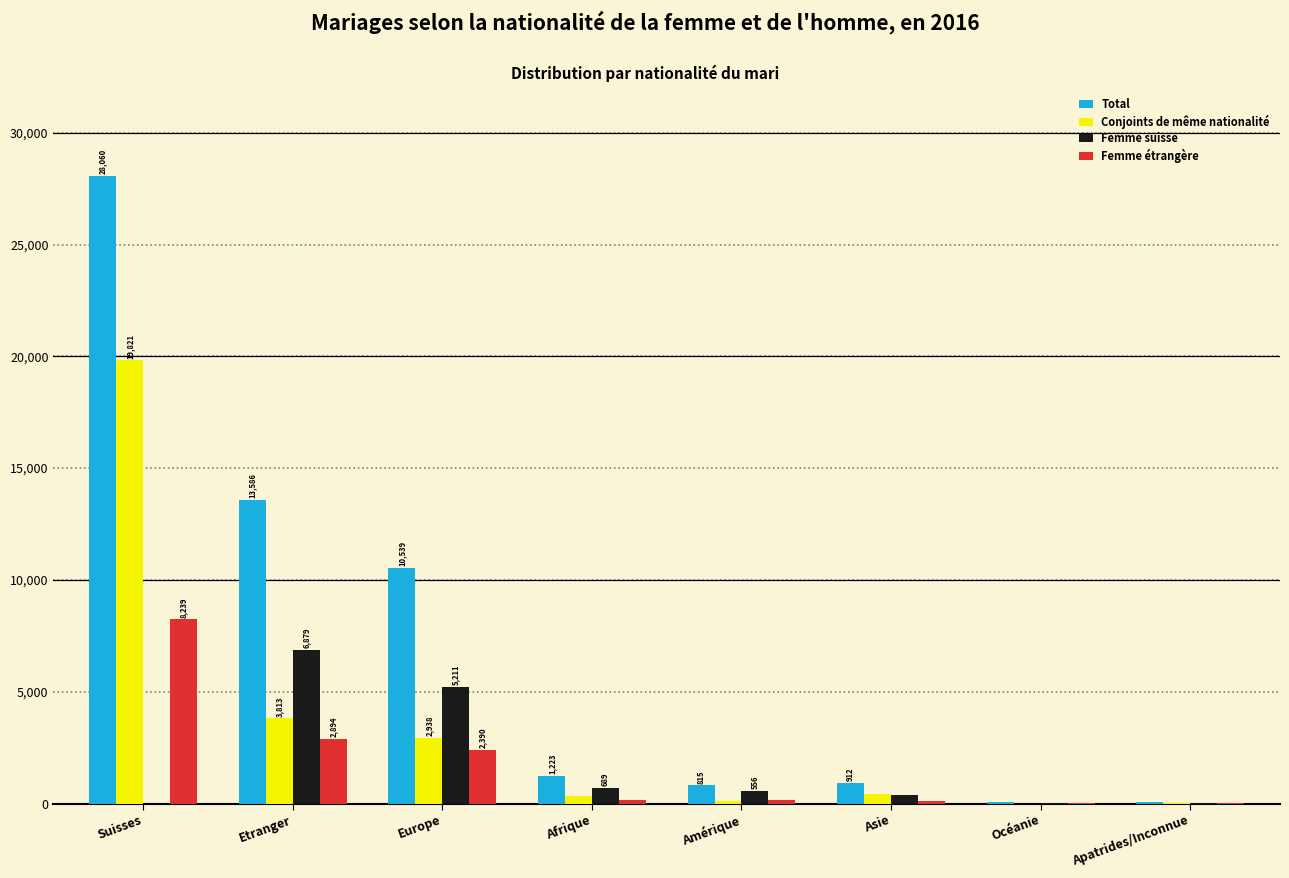

Reading left to right, extract all data points from this chart.

Total: Suisses=28060	Etranger=13586	Europe=10539	Afrique=1223	Amérique=815	Asie=912	Océanie=49	Apatrides/Inconnue=48
Conjoints de même nationalité: Suisses=19821	Etranger=3813	Europe=2938	Afrique=353	Amérique=98	Asie=416	Océanie=1	Apatrides/Inconnue=7
Femme suisse: Suisses=0	Etranger=6879	Europe=5211	Afrique=689	Amérique=556	Asie=372	Océanie=39	Apatrides/Inconnue=12
Femme étrangère: Suisses=8239	Etranger=2894	Europe=2390	Afrique=181	Amérique=161	Asie=124	Océanie=9	Apatrides/Inconnue=29